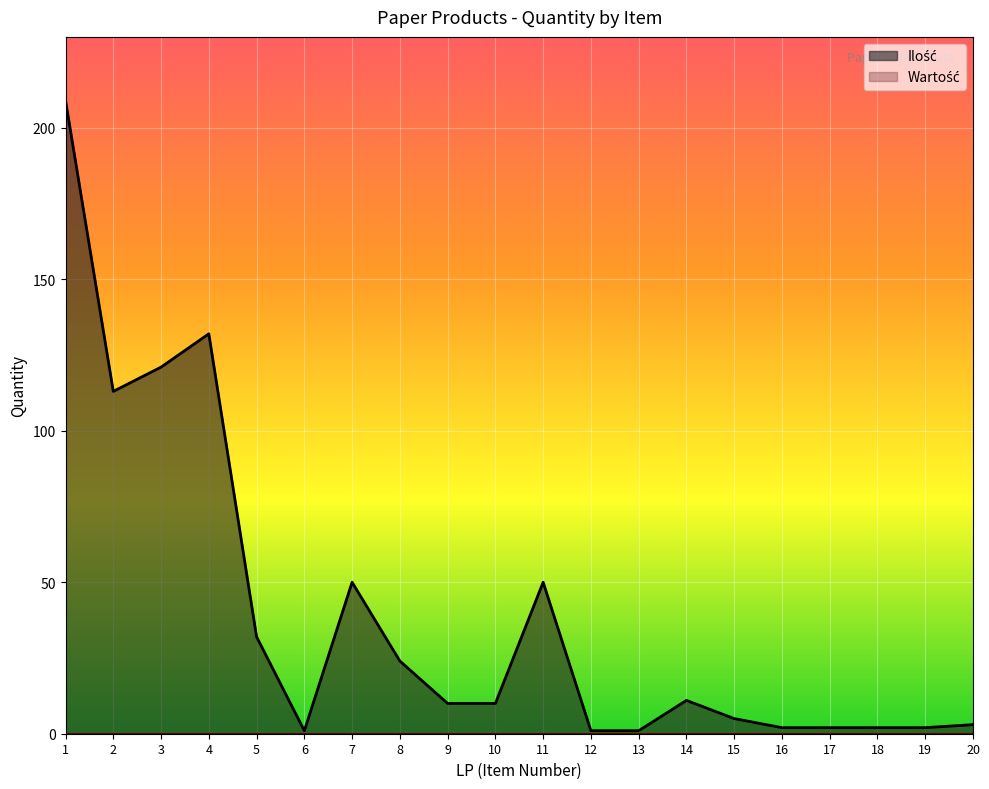

Reading left to right, transcribe all the data shown in this chart.

209	113	121	132	32	1	50	24	10	10	50	1	1	11	5	2	2	2	2	3